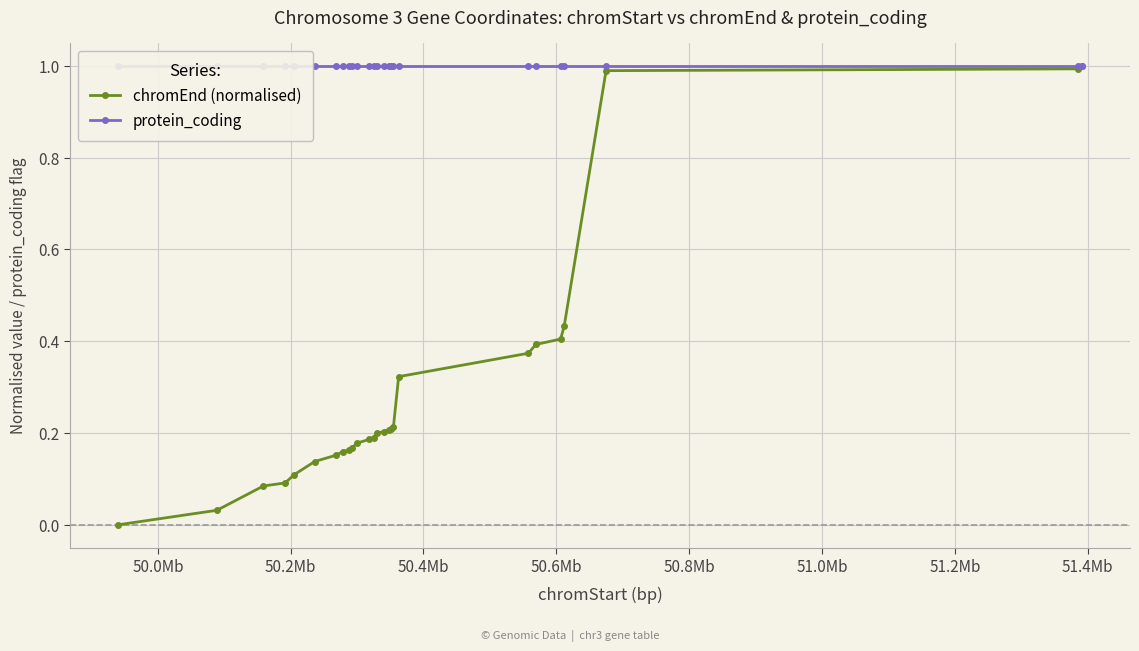

True or false: protein_coding and chromEnd (normalised) cross at least once.

False